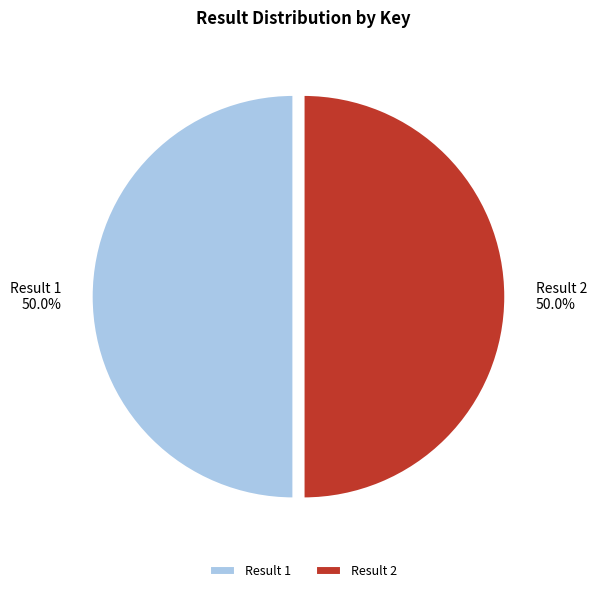

Approximately how many times larger is the value at Result 1 compared to Result 2?

1.0